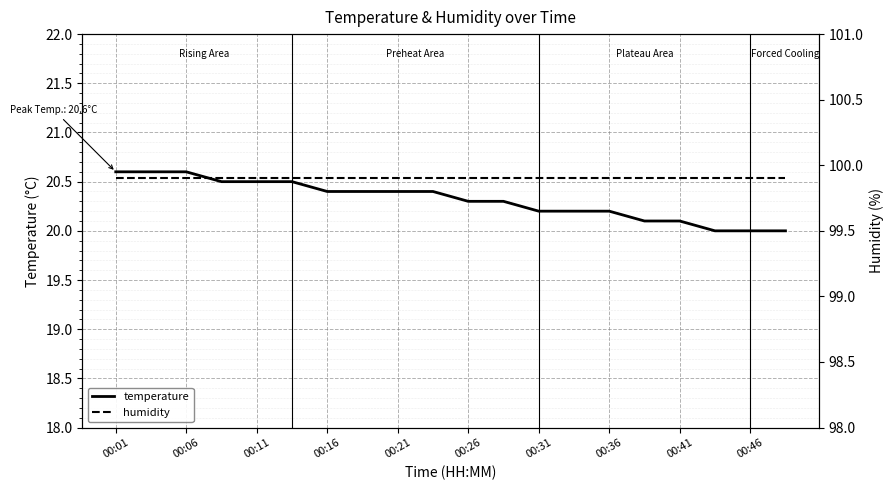

List the series in order of their overall mean, lowest first.

temperature, humidity